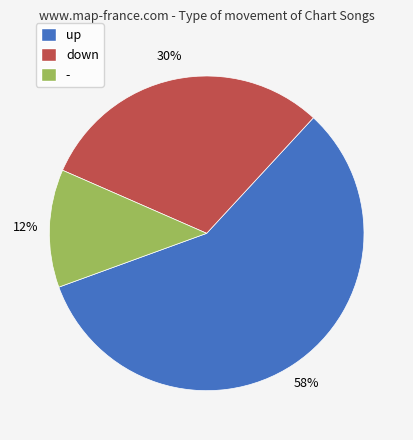

Count the number of slices in the pie.

3